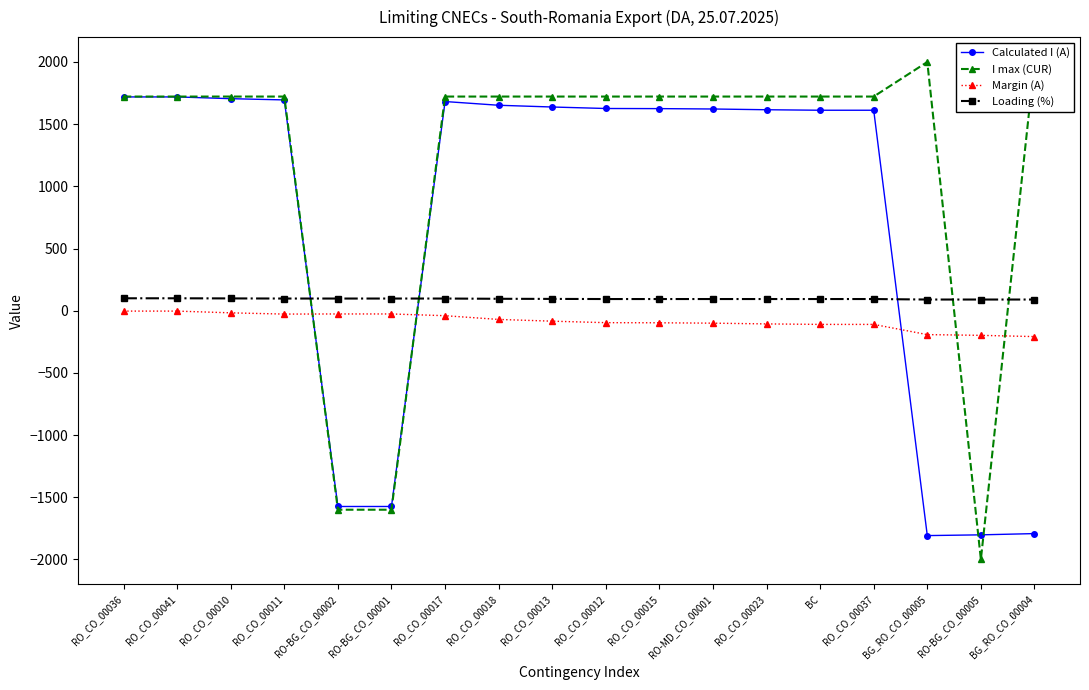

What is the difference between the maximum and minimum values in the Loading (%) series?

10